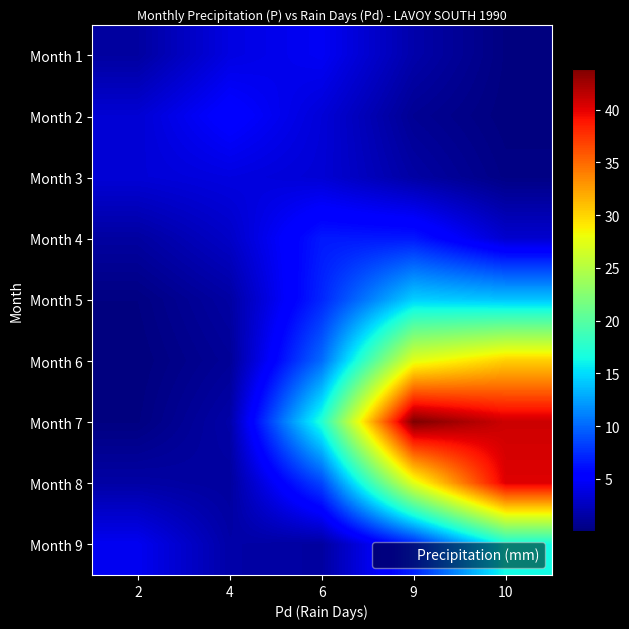

Reading left to right, extract all data points from this chart.

Month 1: 2=1.4	4=3.9	6=4.6	9=1.7	10=0.2
Month 2: 2=3.3	4=5.4	6=3.5	9=0.9	10=0.1
Month 3: 2=3.4	4=3.8	6=3.4	9=1.5	10=0.3
Month 4: 2=1.4	4=2.8	6=6.6	9=6.5	10=3.1
Month 5: 2=0.2	4=1.5	6=7.2	9=14.5	10=14.0
Month 6: 2=0.0	4=1.0	6=10.2	9=27.4	10=30.3
Month 7: 2=0.2	4=1.6	6=17.2	9=43.9	10=40.9
Month 8: 2=1.5	4=1.3	6=8.5	9=27.3	10=40.2
Month 9: 2=4.4	4=1.6	6=1.3	9=7.0	10=16.5